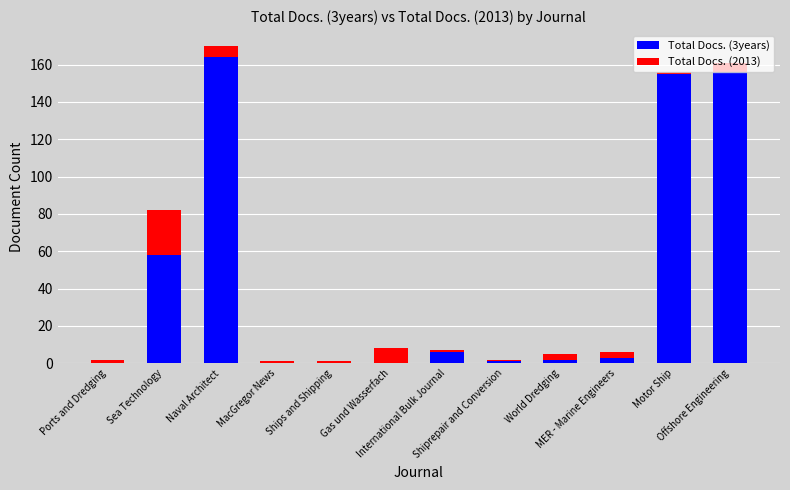

The value of Total Docs. (3years) at Shiprepair and Conversion is 1. True or false?

True